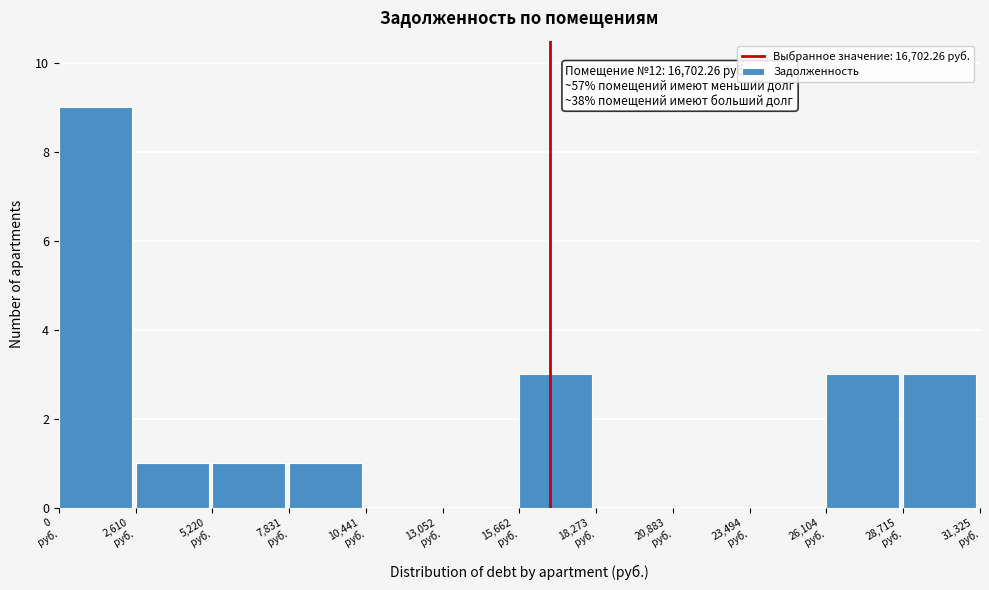

Over which range of the x-axis is the bar tallest?

0 to 2500